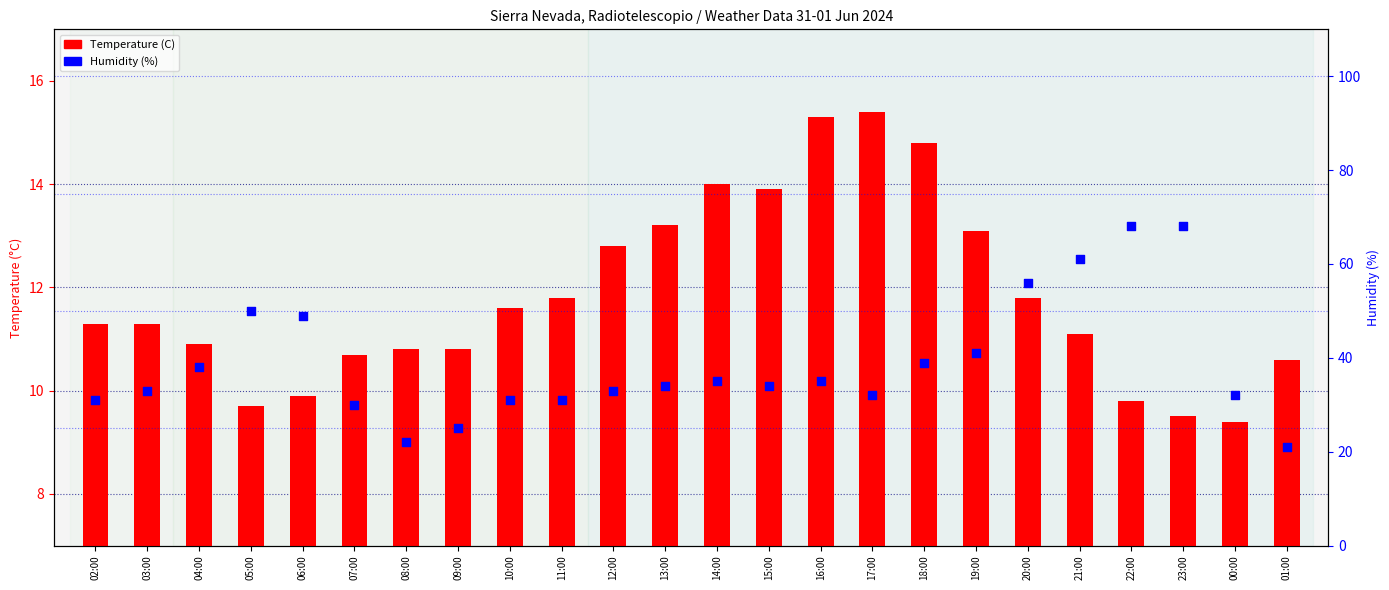

At how many categories does at least one series exceed 62?

2